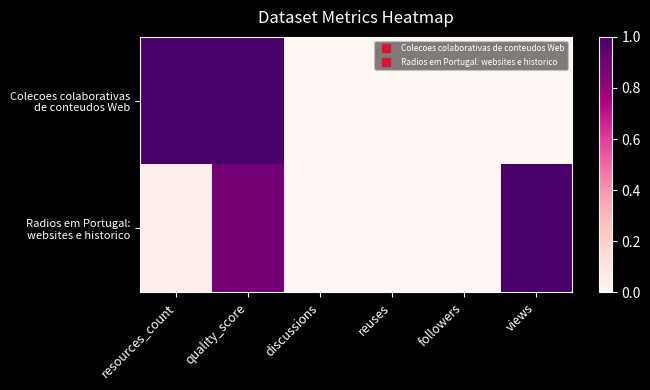

What is the total value across all series at views?

1.0